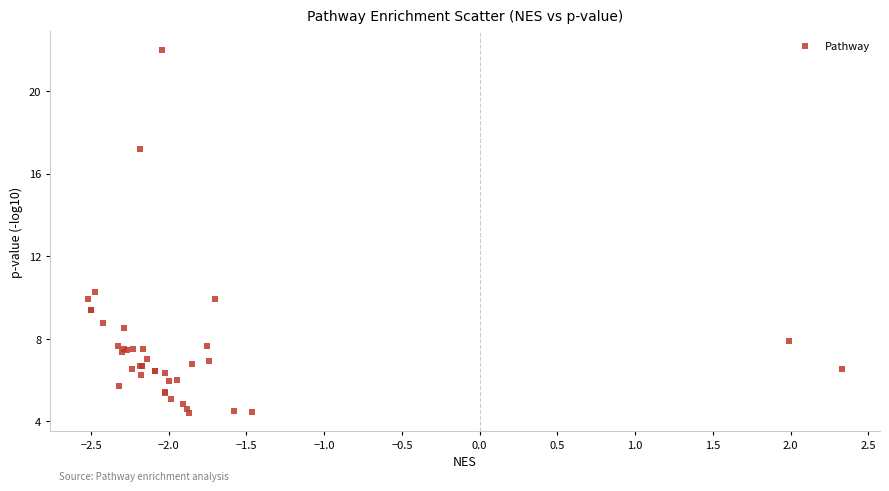

What Y value in the scatter plot is closest to 13?

10.3